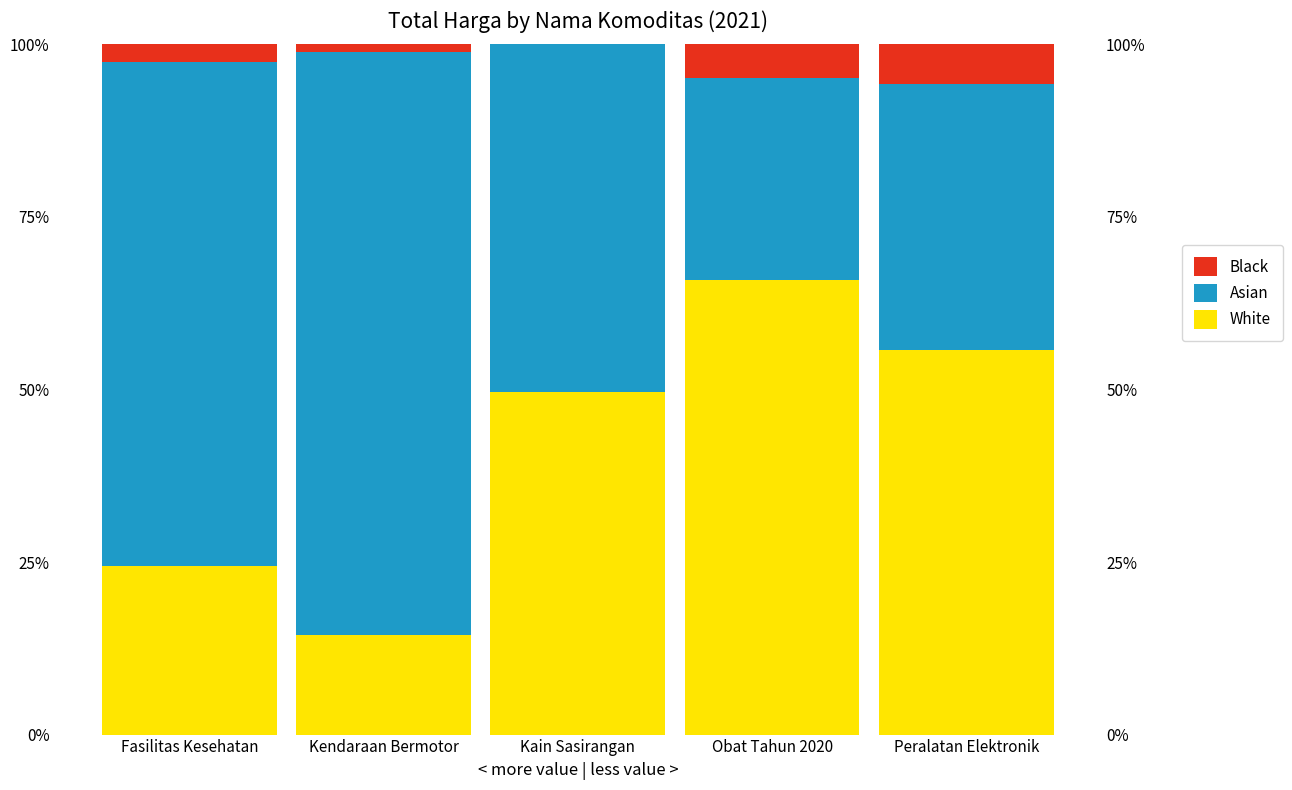

How many bars are there in total?

15